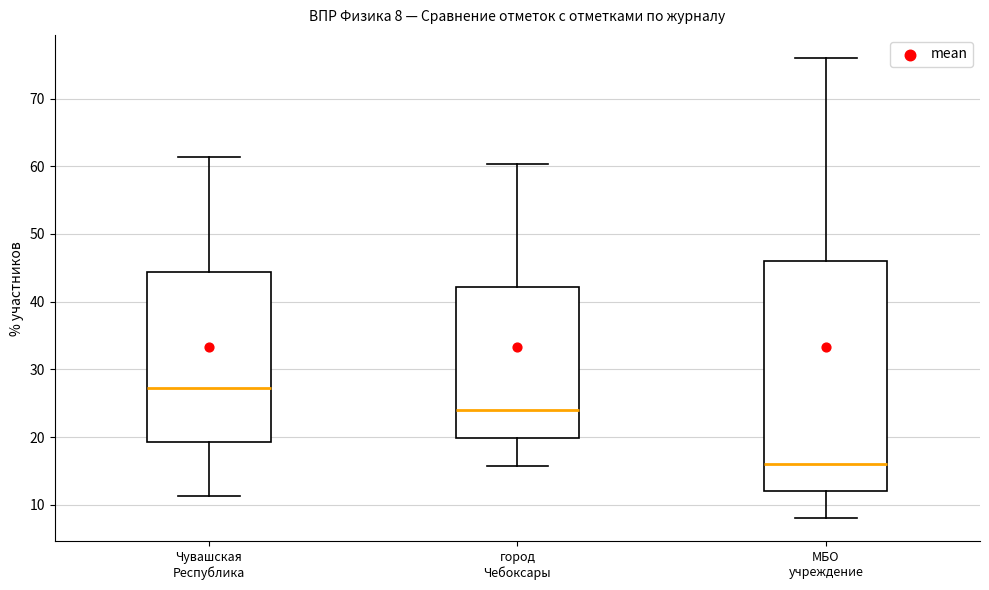

Comparing the boxes themselves (not the whiskers), which one is the tallest?

МБО учреждение